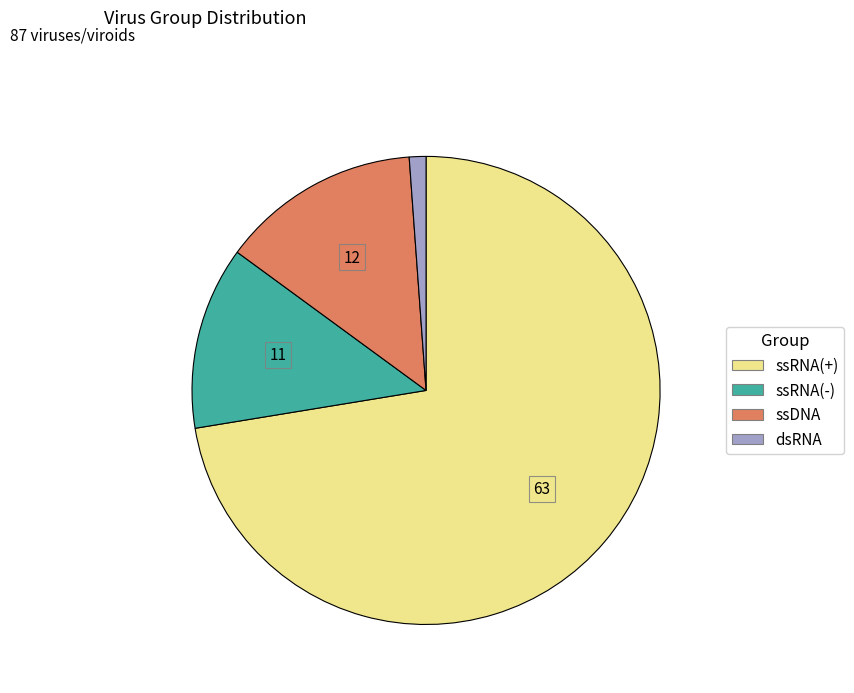

Which category has the smallest portion of the pie?

dsRNA